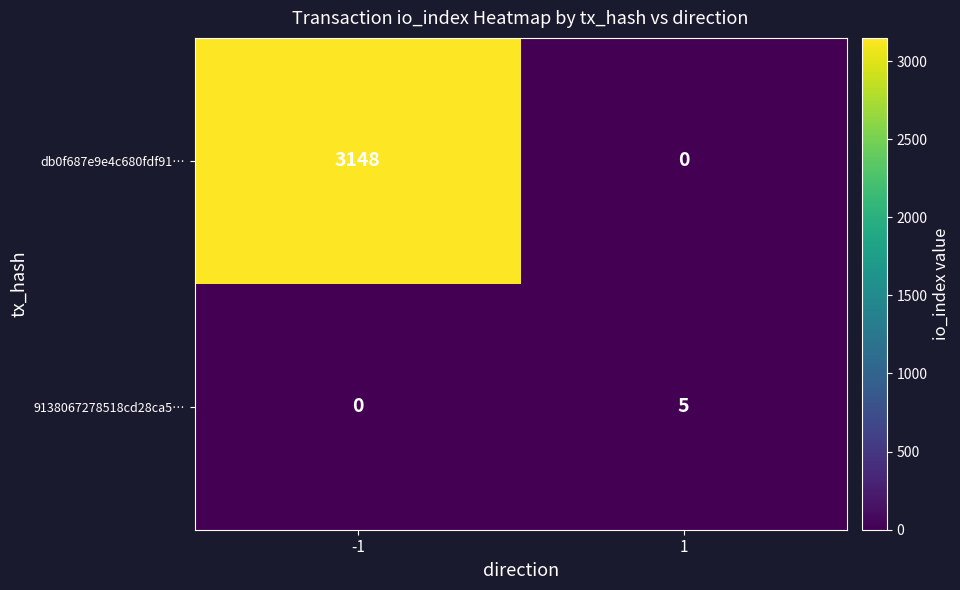

The 9138067278518cd28ca5… series shows 5 at 1. True or false?

True